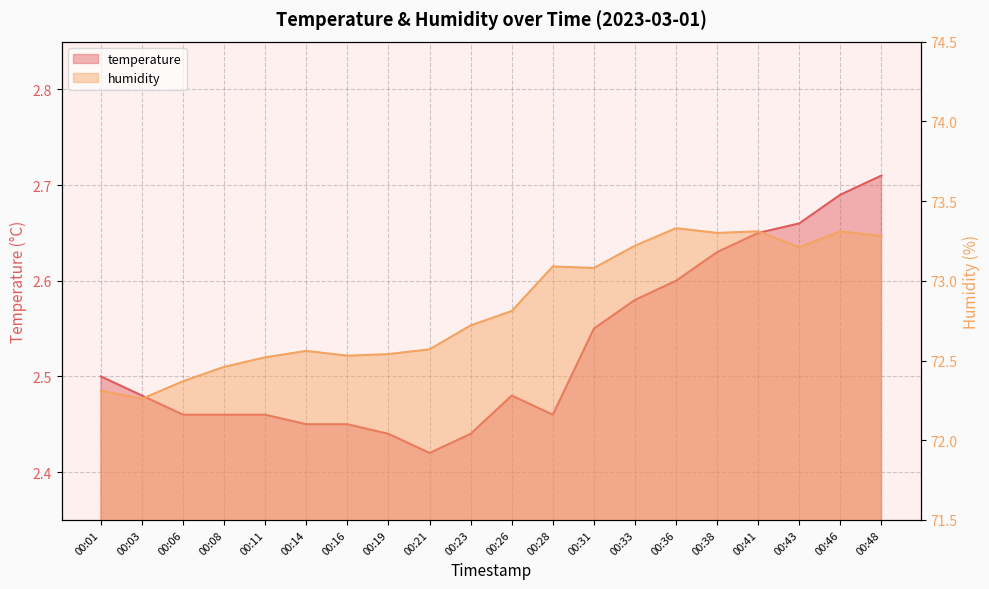

True or false: humidity has more than 1 interior local peaks.

True